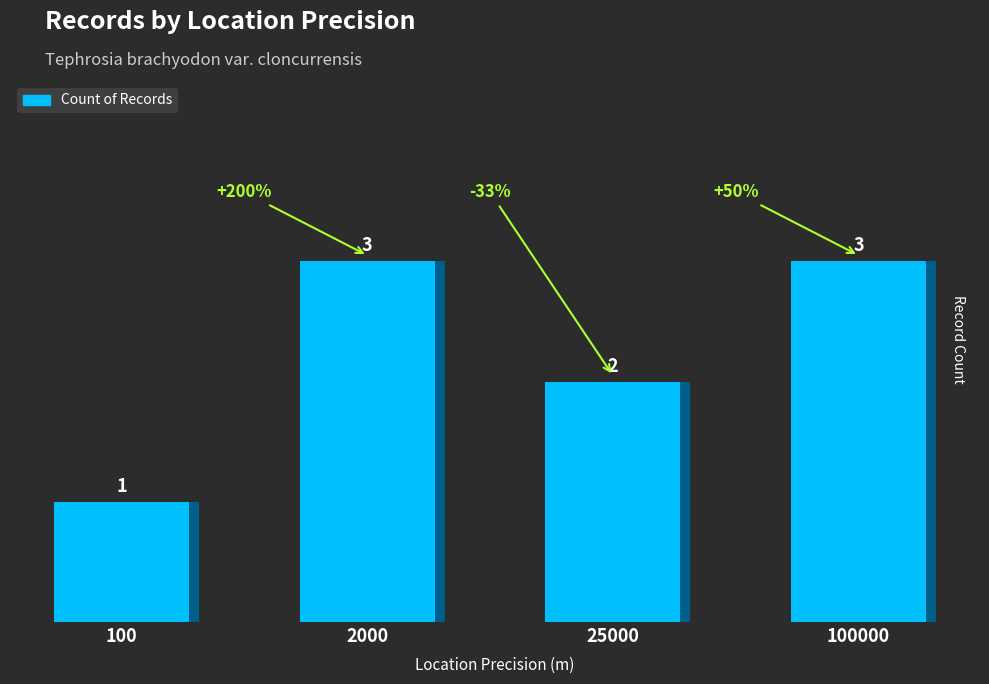

What is the difference between the values at 100000 and 25000?

1